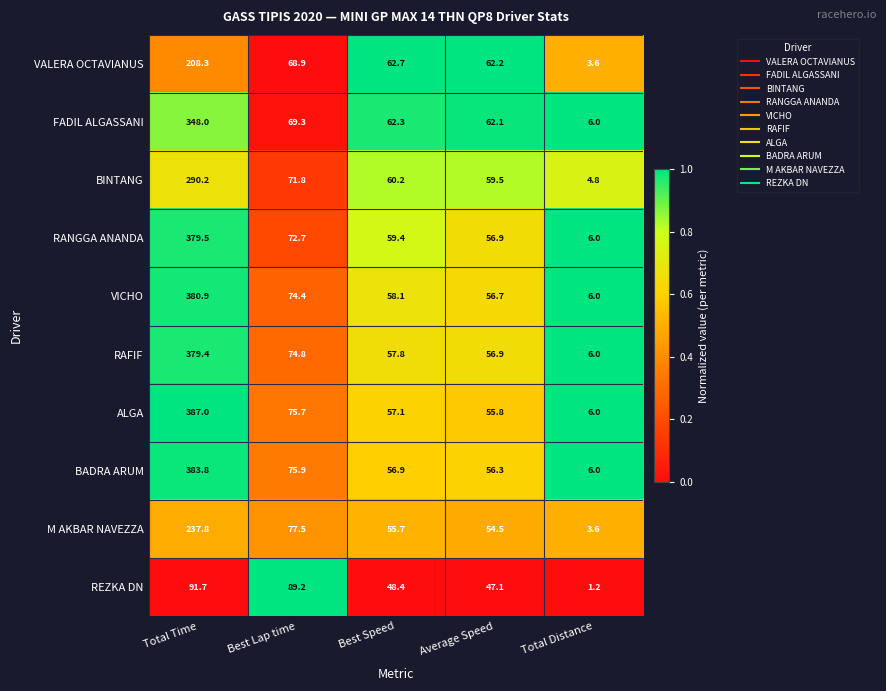

At which category is the sum across all series the highest?

Total Time